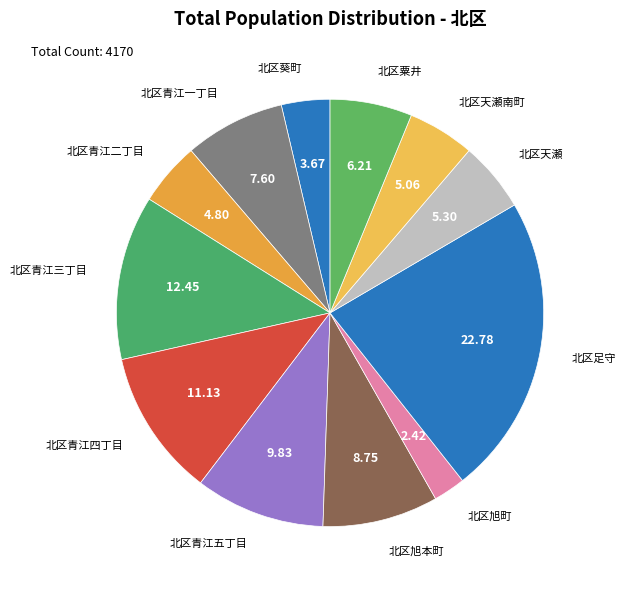

Is there any slice that represents more than half of the pie?

No